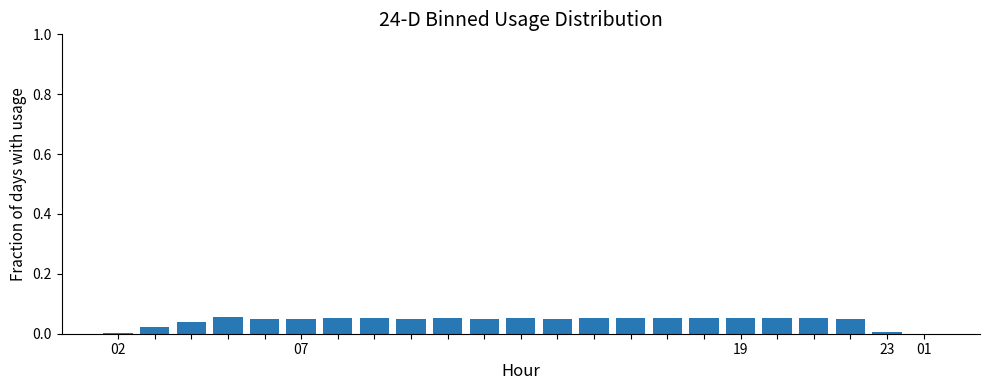

What is the sum of all values?

1.0